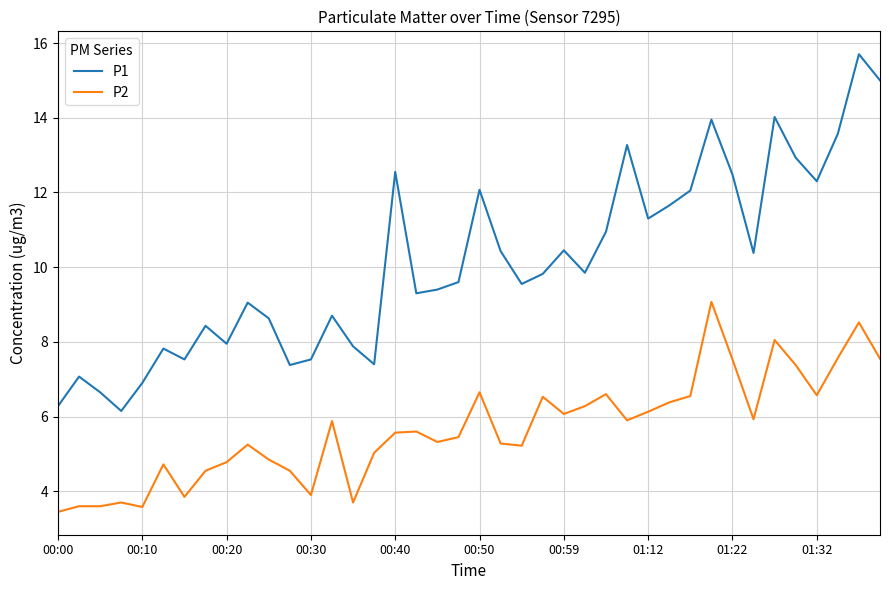

List the series in order of their peak value, highest first.

P1, P2